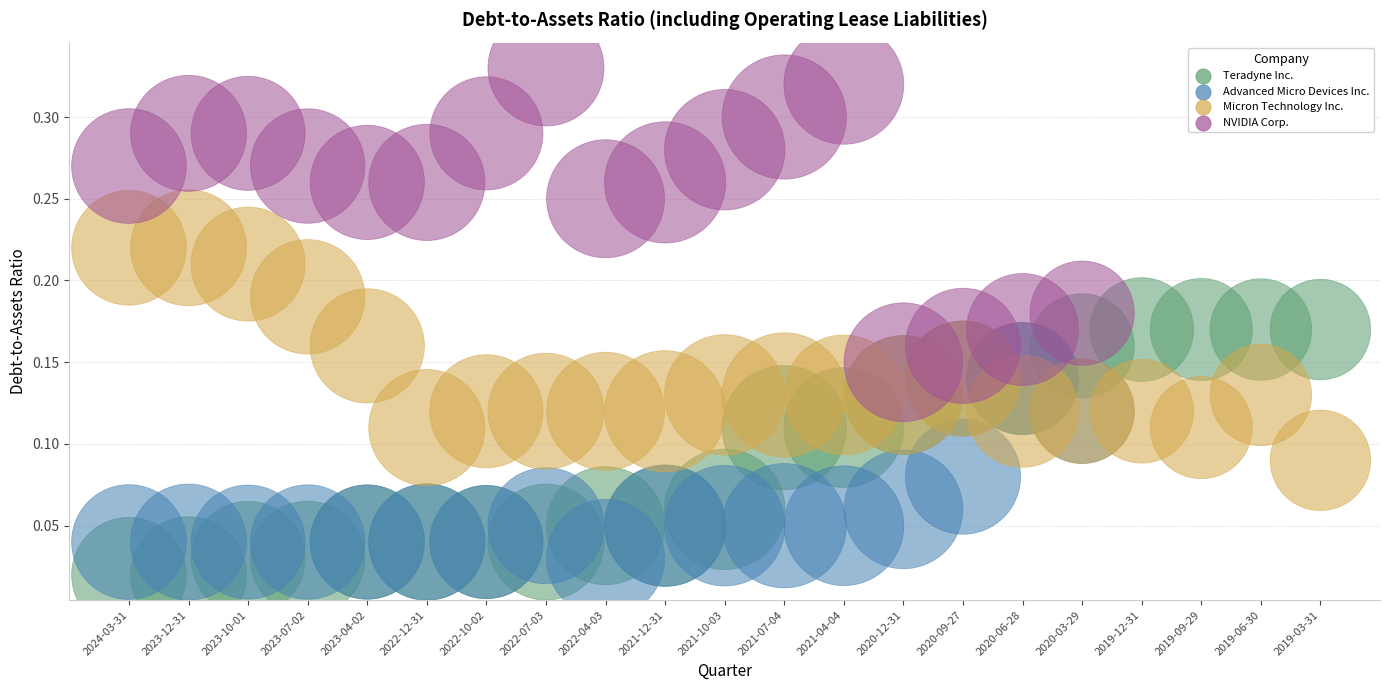

Which series has the largest Y range (max minus min)?

NVIDIA Corp.